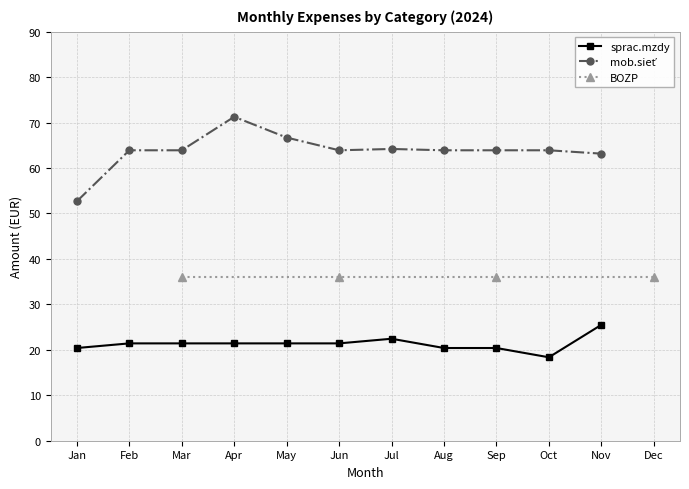

Which category has the highest value across all series?

Apr